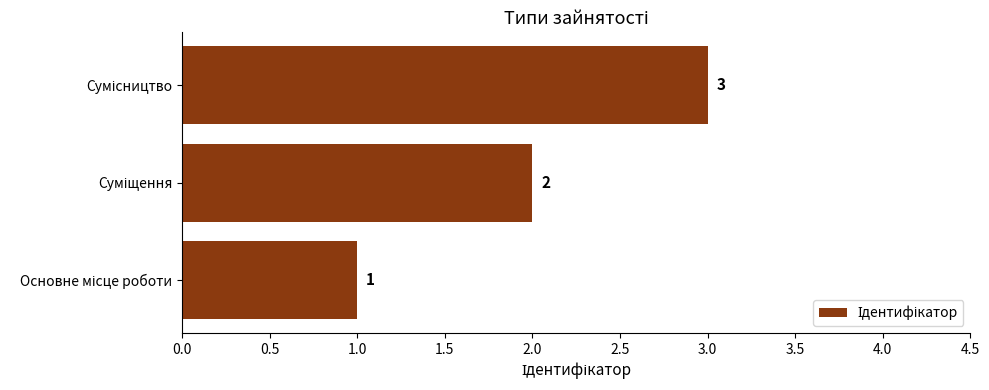

What is the sum of all values?

6